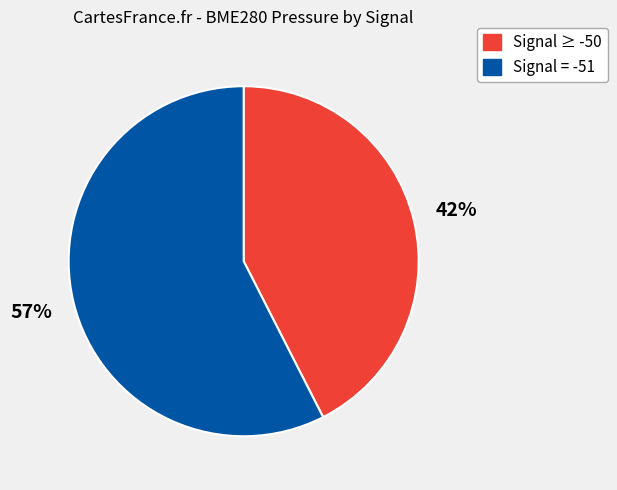

Is there a majority slice in this chart?

Yes